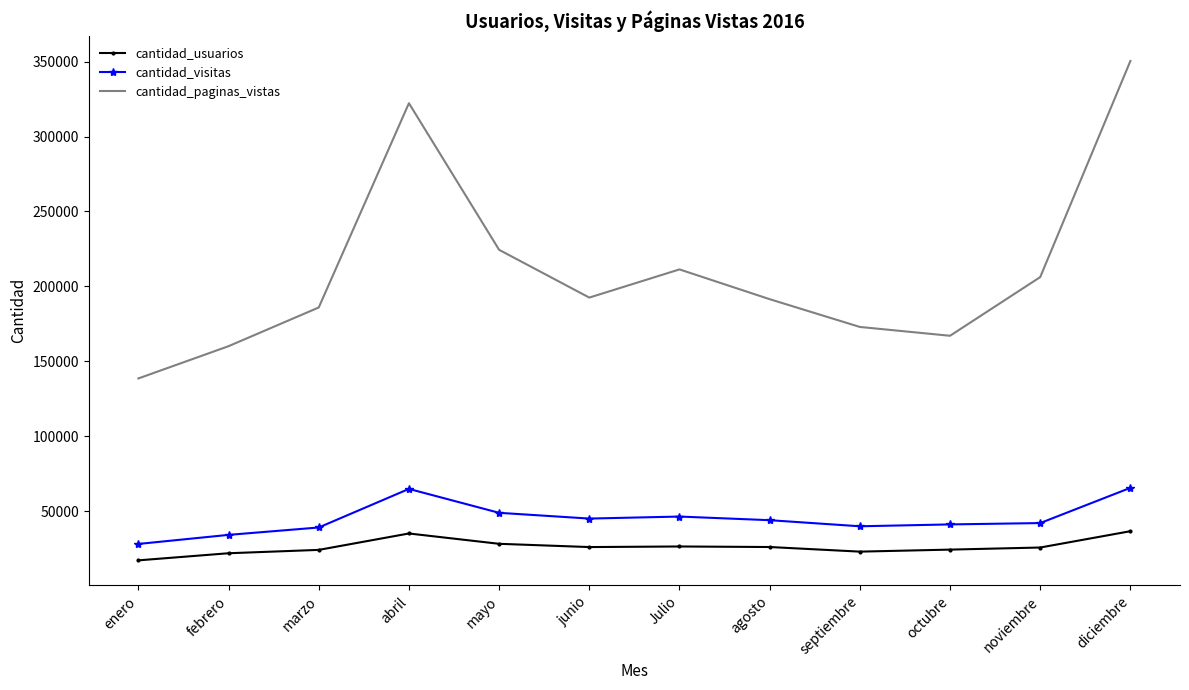

What is the average value of the cantidad_usuarios series?

26162